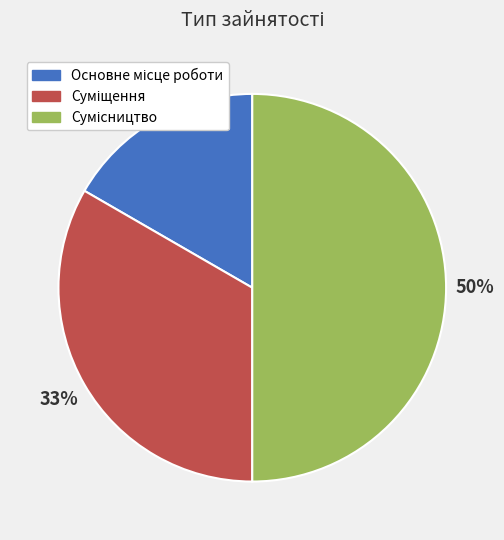

To the nearest percent, what is the difference between the largest and smallest slice percentages?

33%